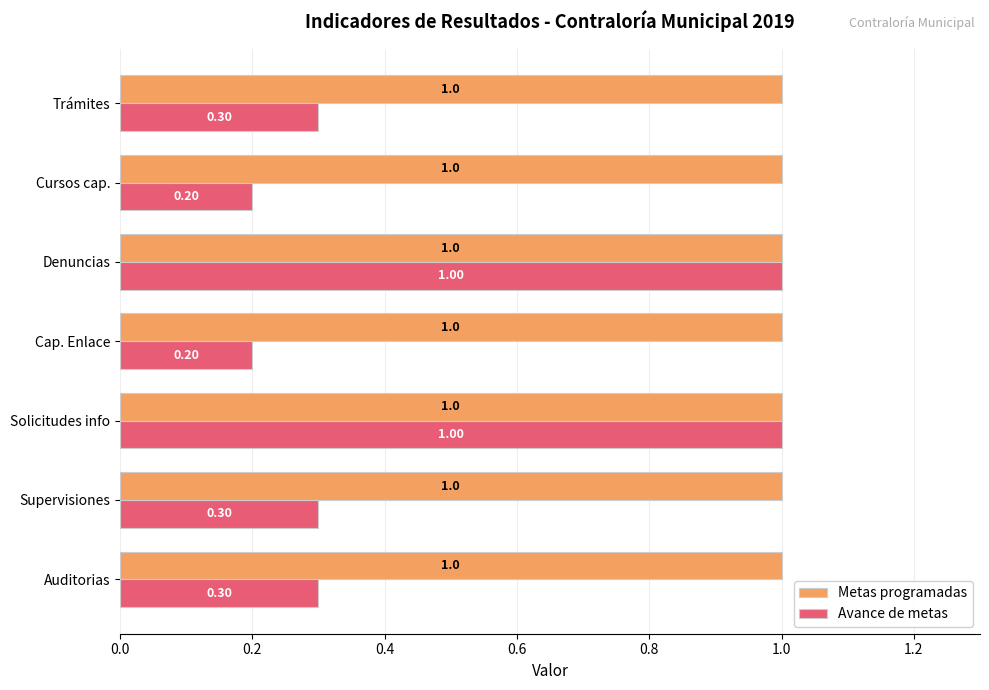

Which series has the largest total across all categories?

Metas programadas